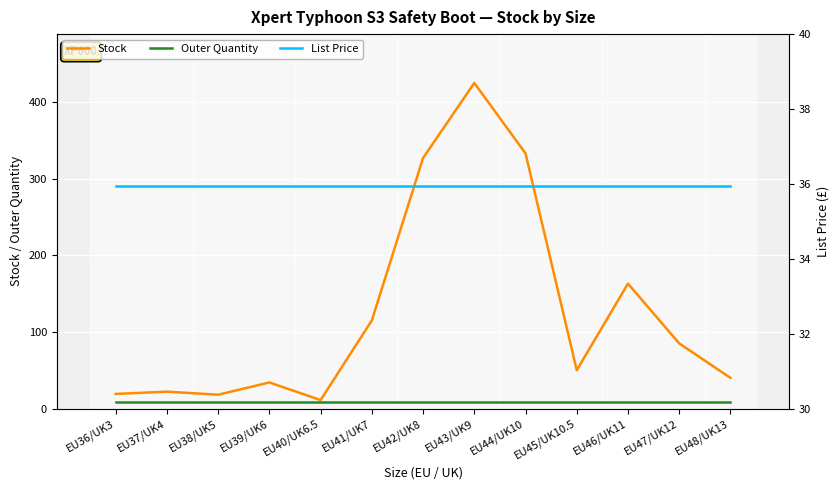

List the series in order of their peak value, highest first.

Stock, List Price, Outer Quantity